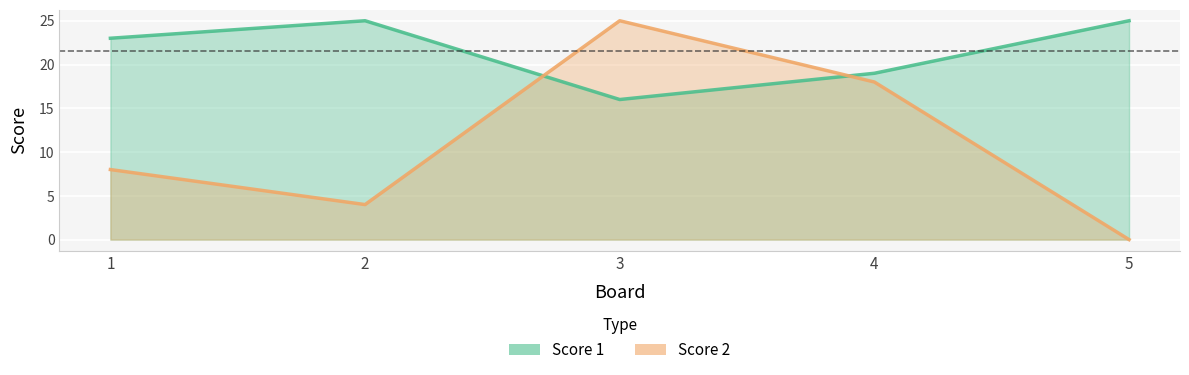

Rank the categories by Score 2 value from highest to lowest.

3, 4, 1, 2, 5